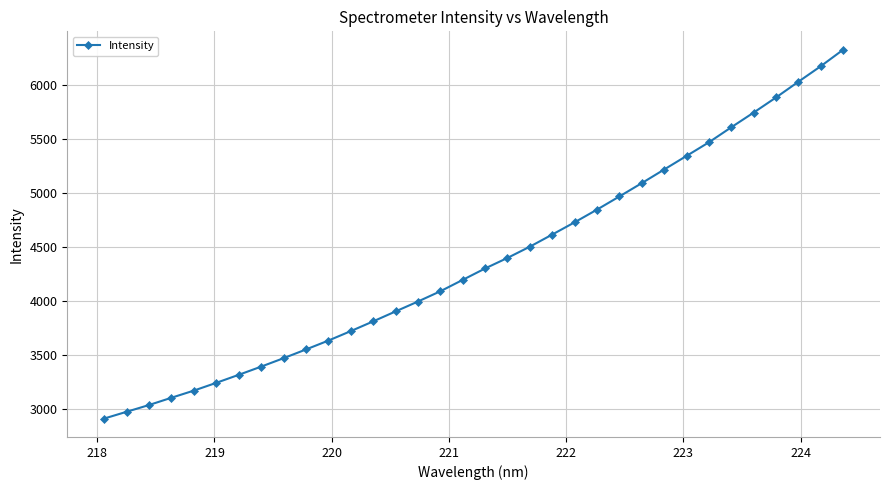

What is the value of the 29th point from the left?

5605.0